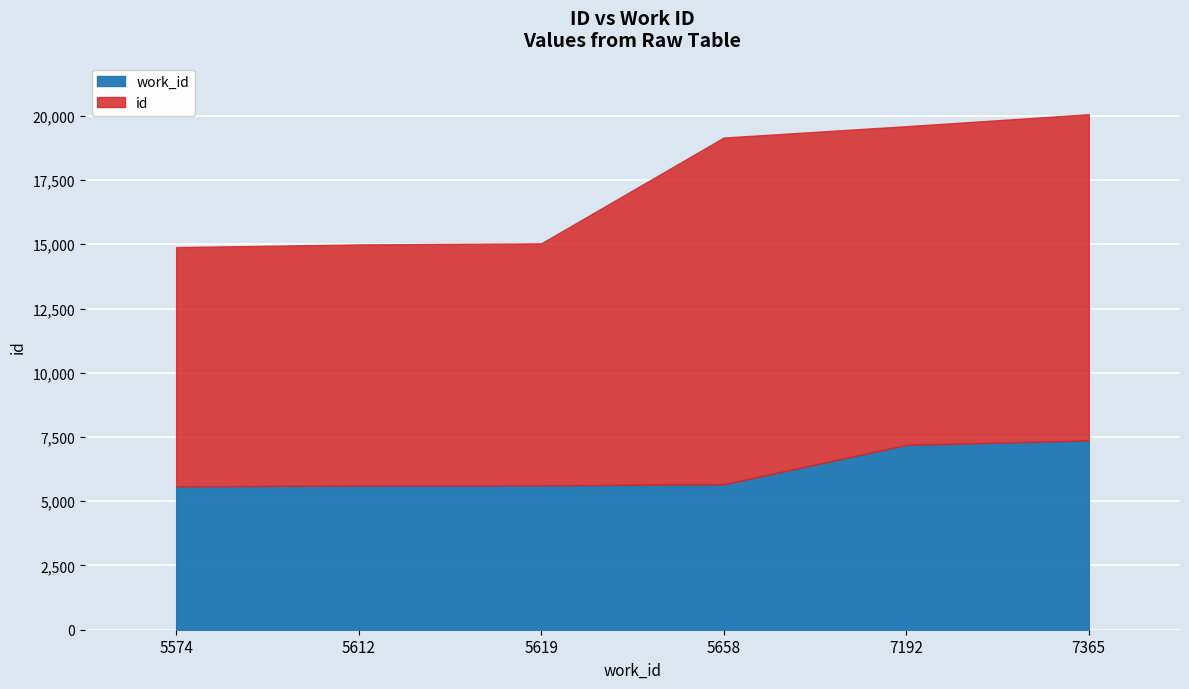

True or false: work_id and id cross at least once.

False